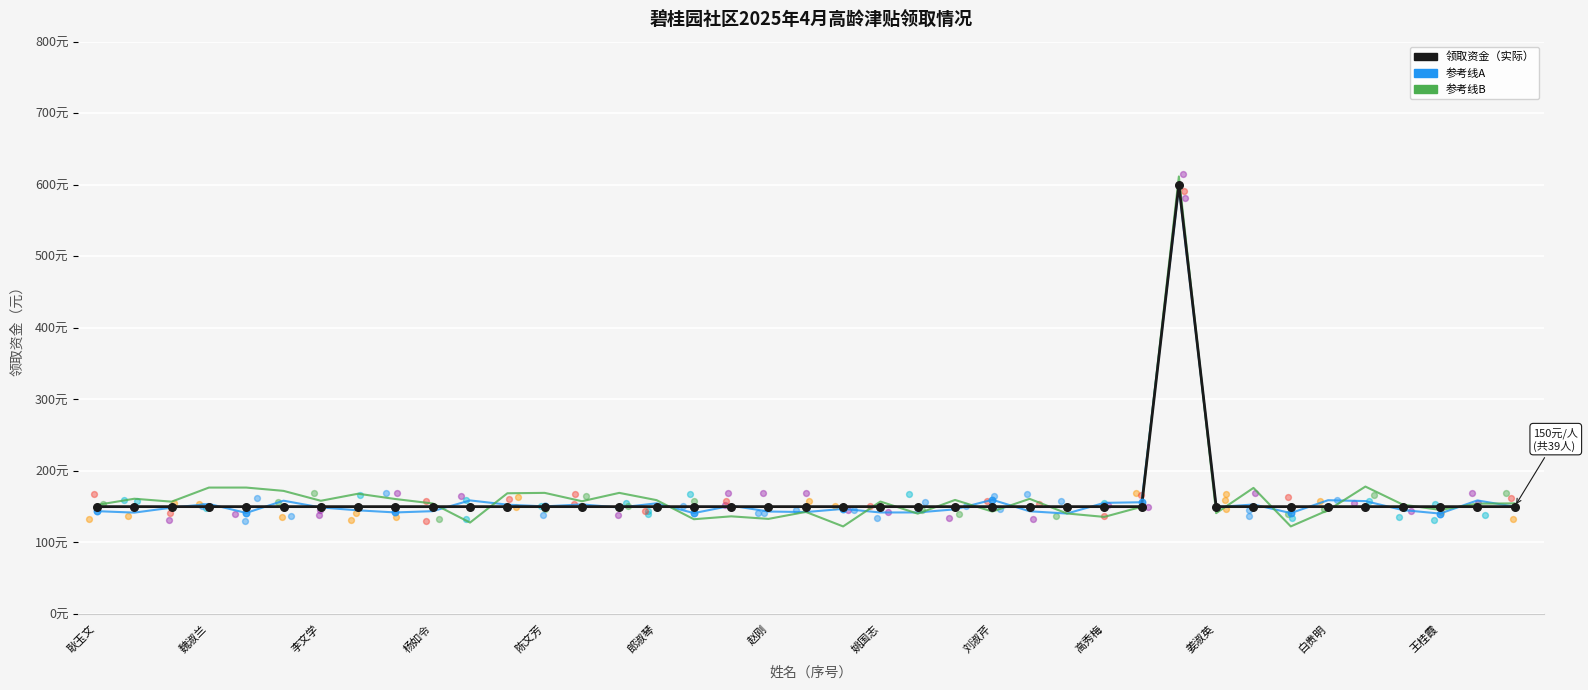

Between 金凤贤 and 梁相兰, which is larger?

金凤贤